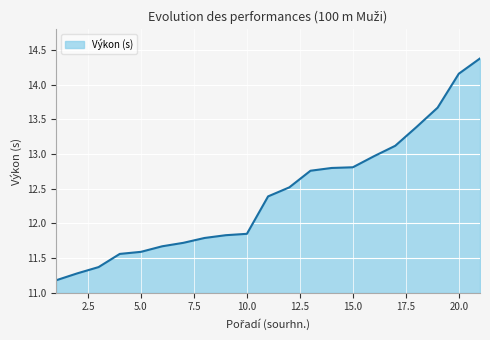

What is the minimum value shown in the chart?

11.2